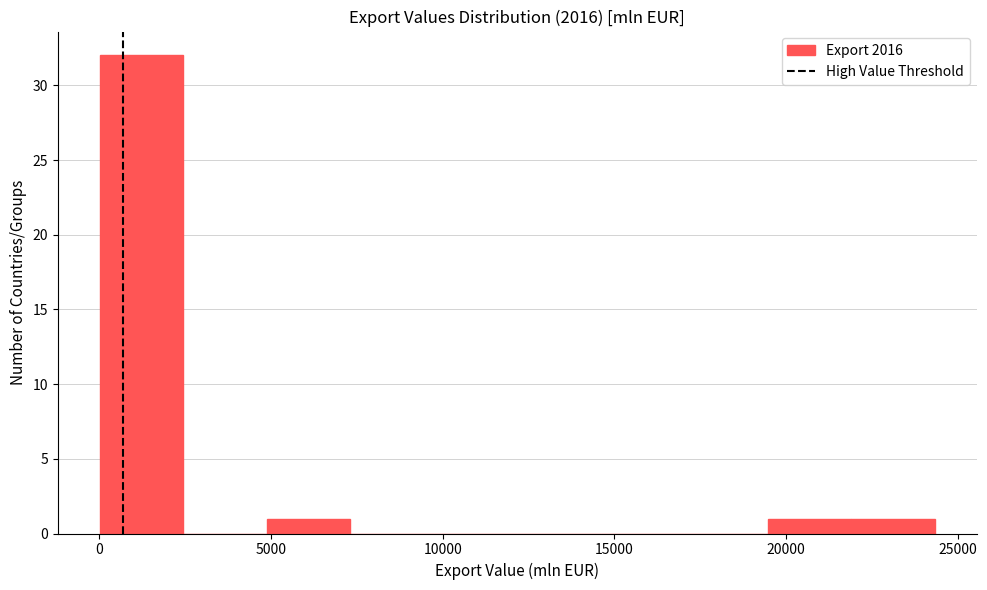

What is the height of the bar covering 22000 to 24500 on the x-axis? Neither the bar edges nor the heights are printed on the chart, so give them approximately, as read against the axes.

1